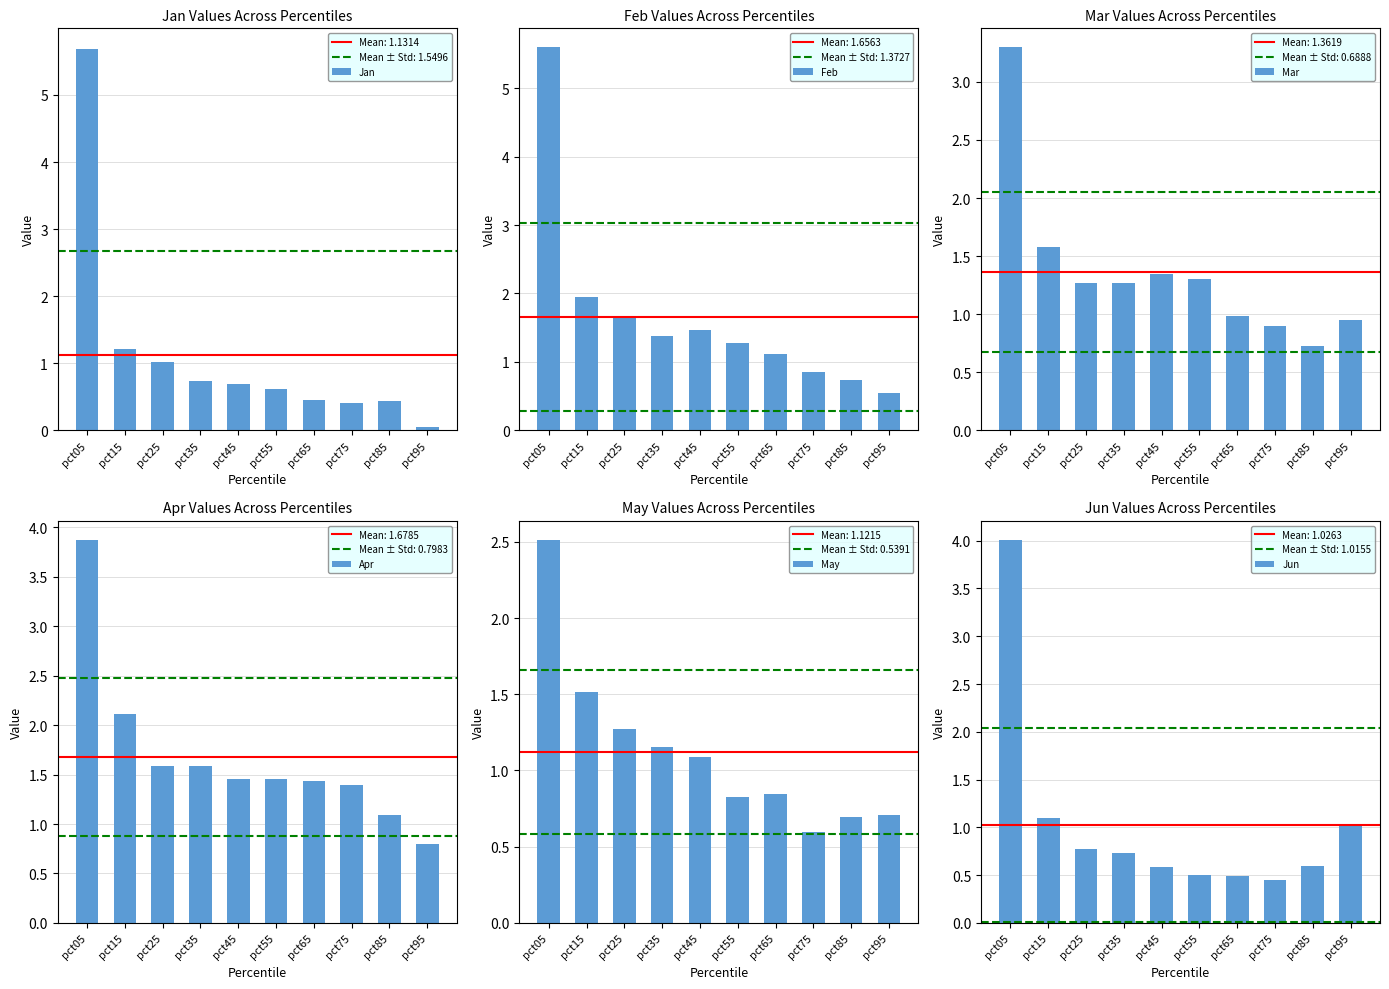

How many bars are there in total?

60